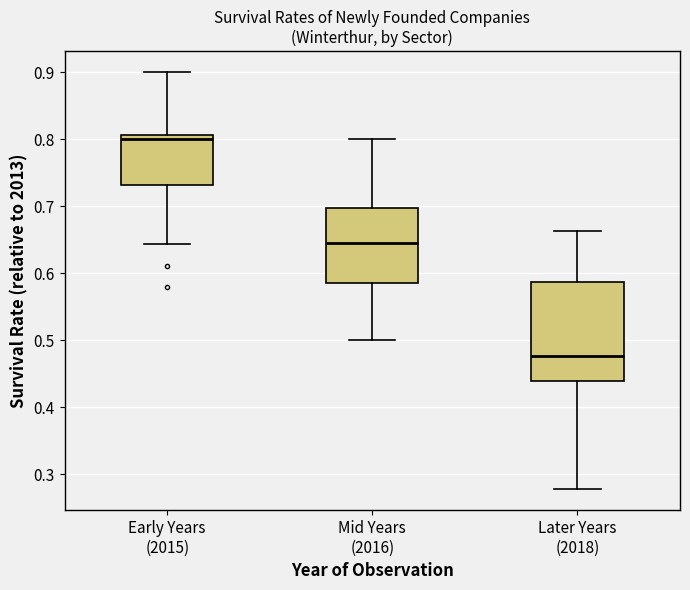

Comparing the boxes themselves (not the whiskers), which one is the tallest?

Later Years (2018)